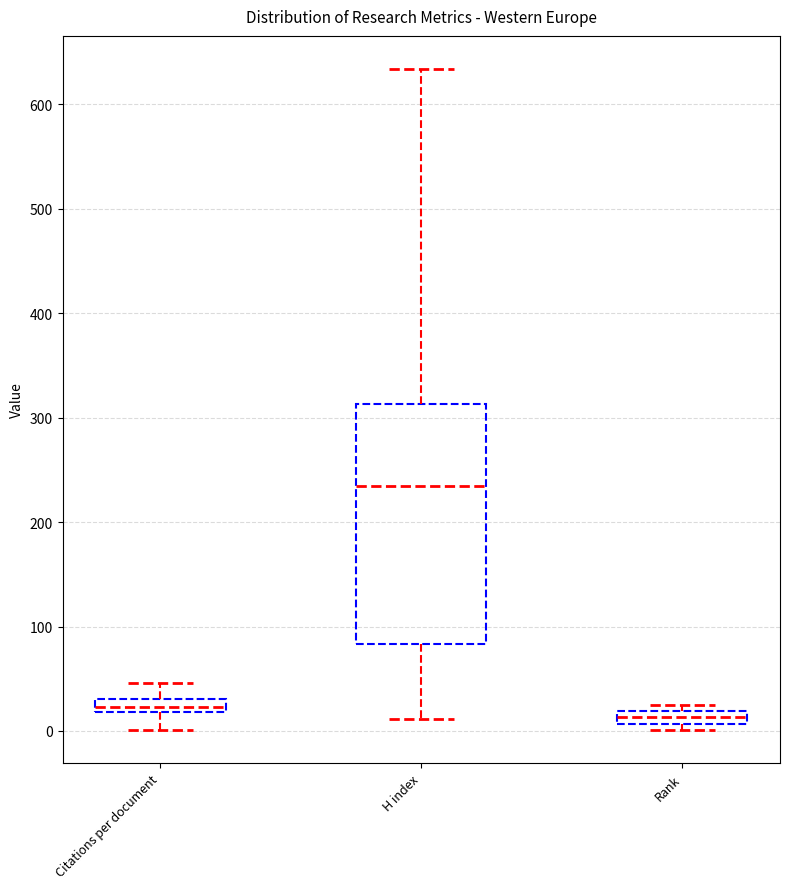

Where is the upper edge of the box for Rank on the y-axis? The values are not printed on the chart, so give them approximately, as read against the axis.

20